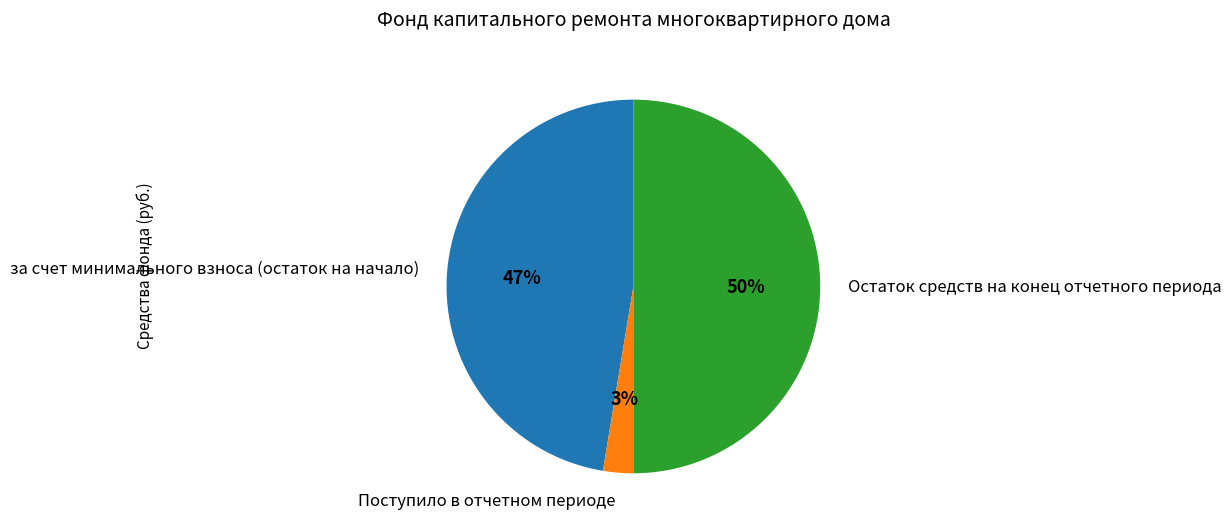

Count the number of slices in the pie.

3